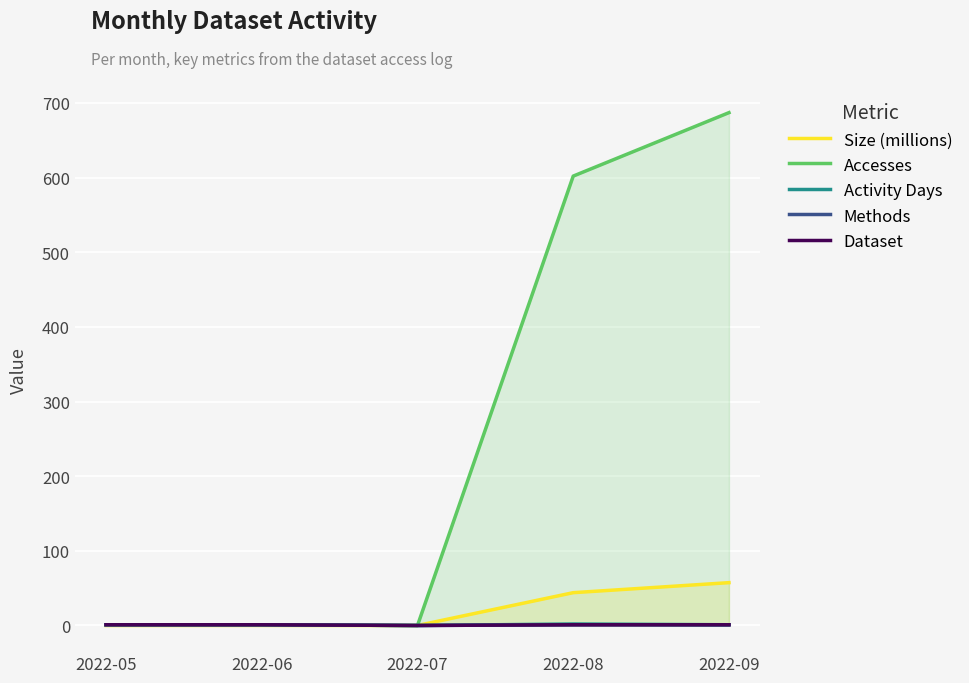

True or false: Methods and Accesses cross at least once.

False